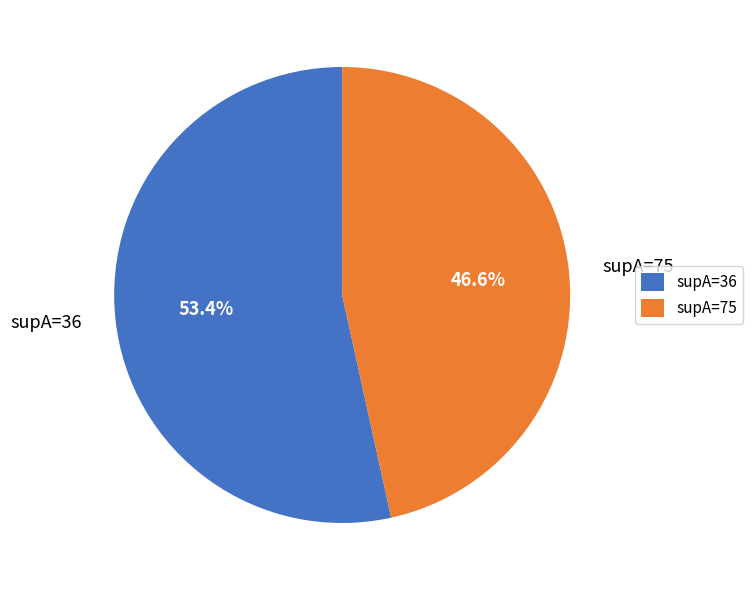

To the nearest percent, what portion does supA=75 represent?

47%